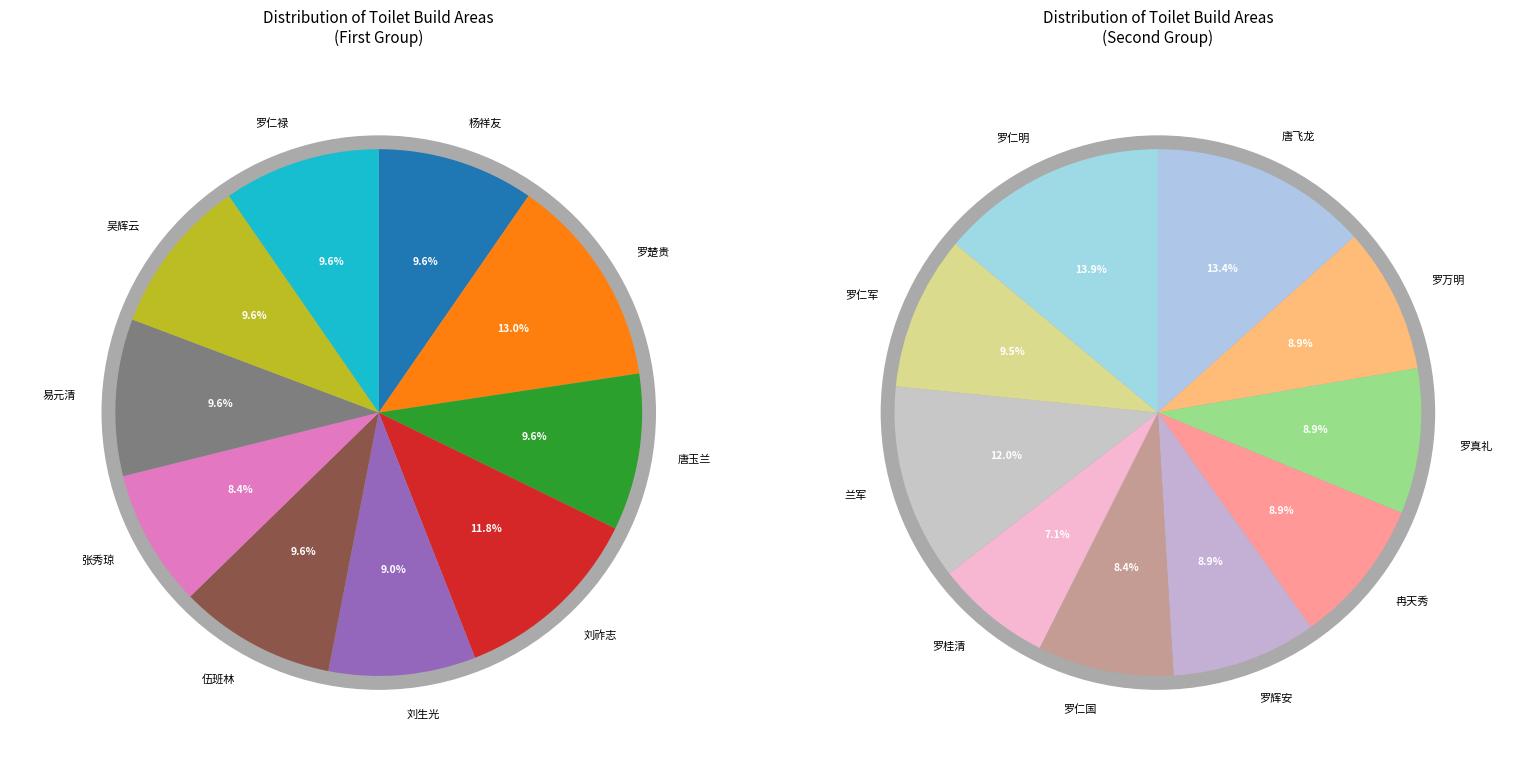

How many segments does this pie chart have?

20